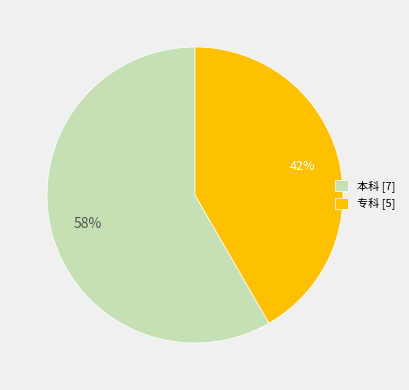

Is it true that 专科 is 55% of the pie?

False